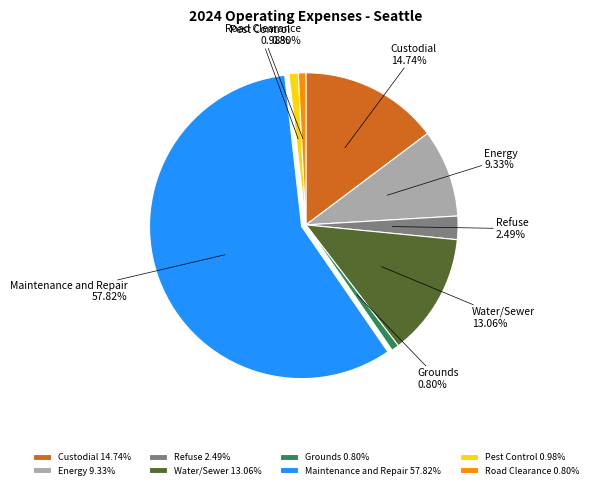

What is the majority slice?

Maintenance and Repair